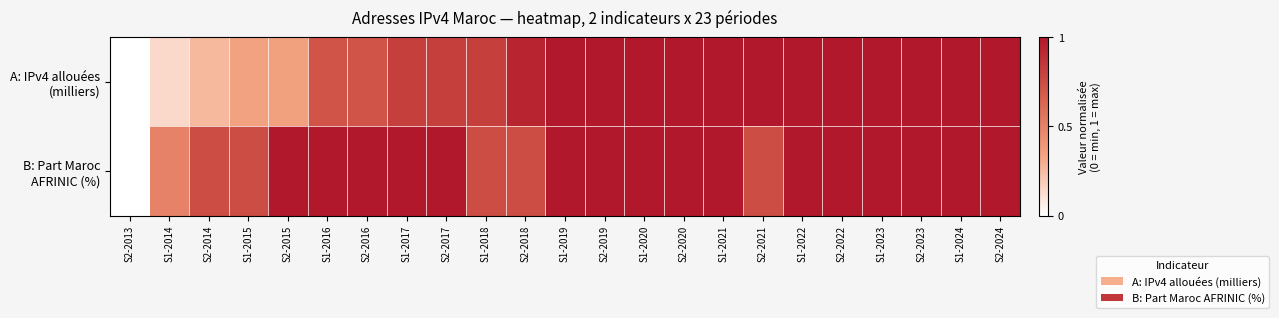

Which series has the largest range (max minus min)?

A: IPv4 allouées (milliers)